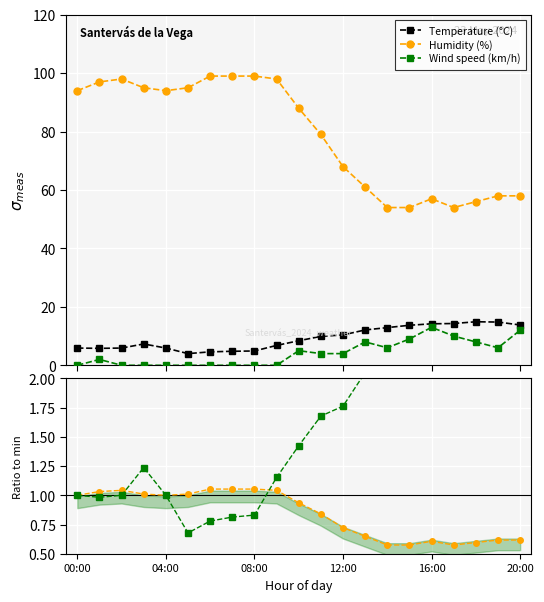

Which series has the widest spread of values?

Humidity (%)